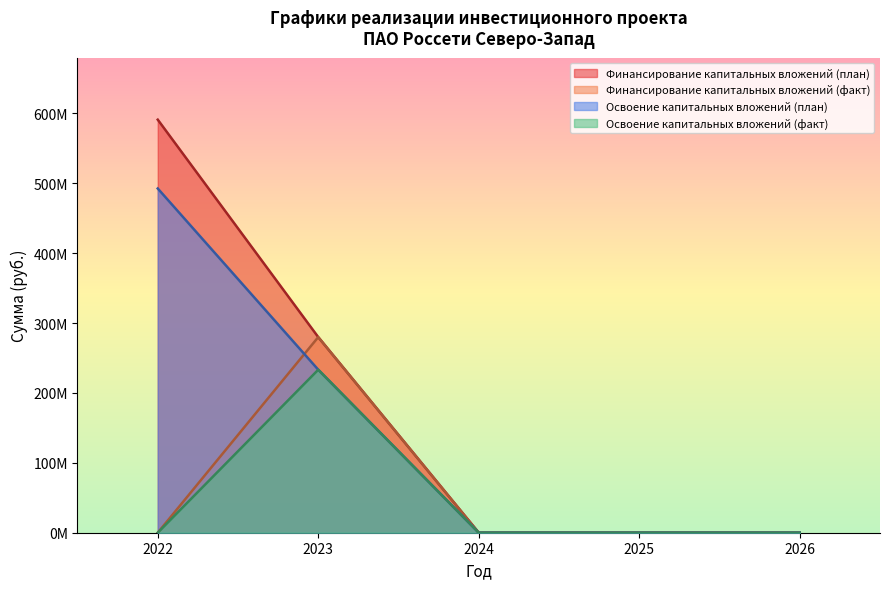

What is the maximum value shown in the chart?

591185946